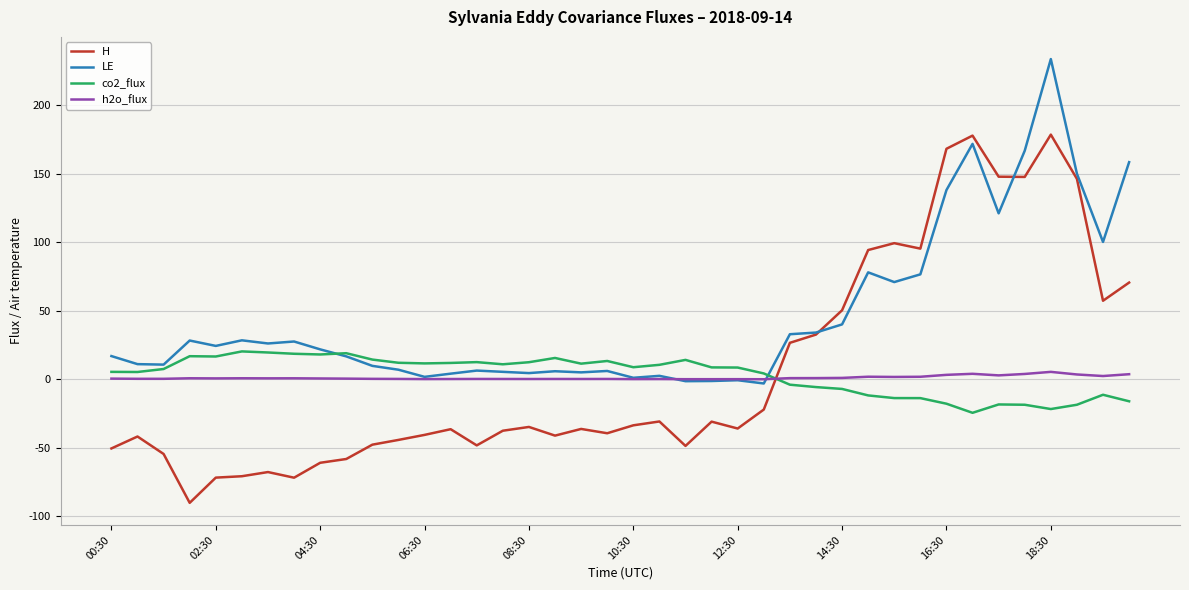

What is the maximum value for LE?

233.7